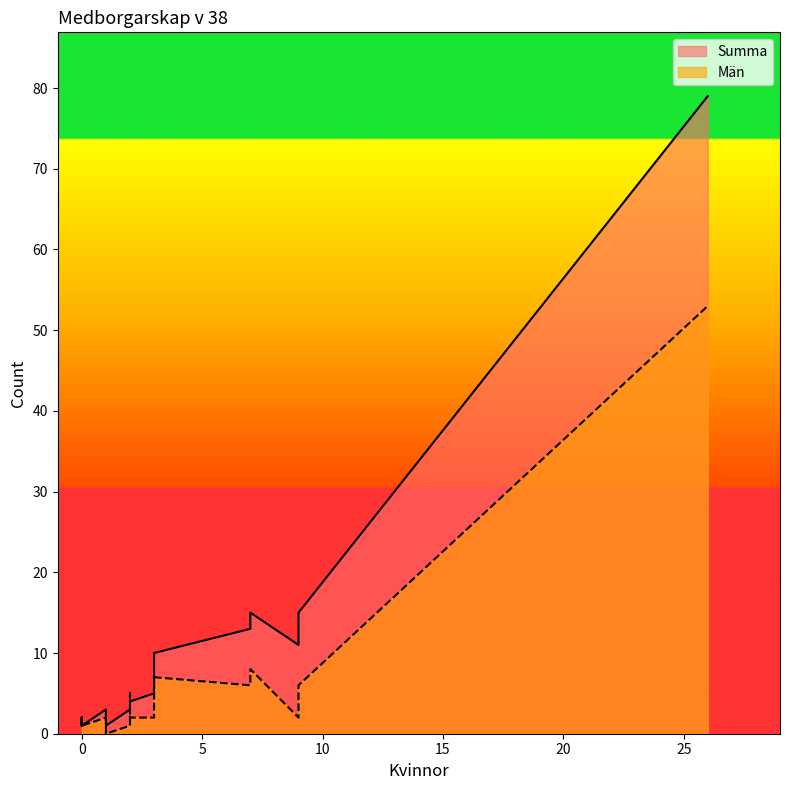

At how many categories does at least one series exceed 9?

6